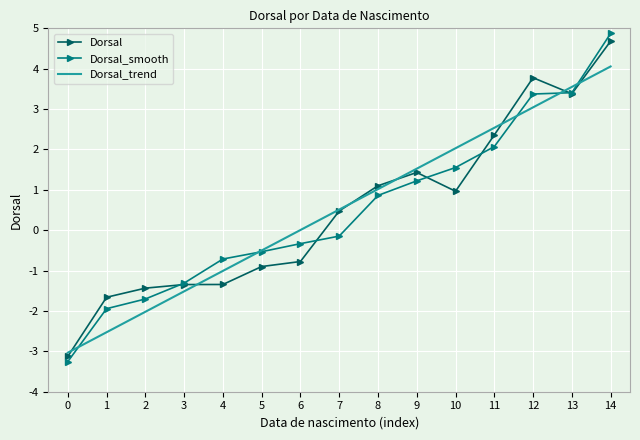

What is the difference between the maximum and second lowest values in the Dorsal series?

6.3